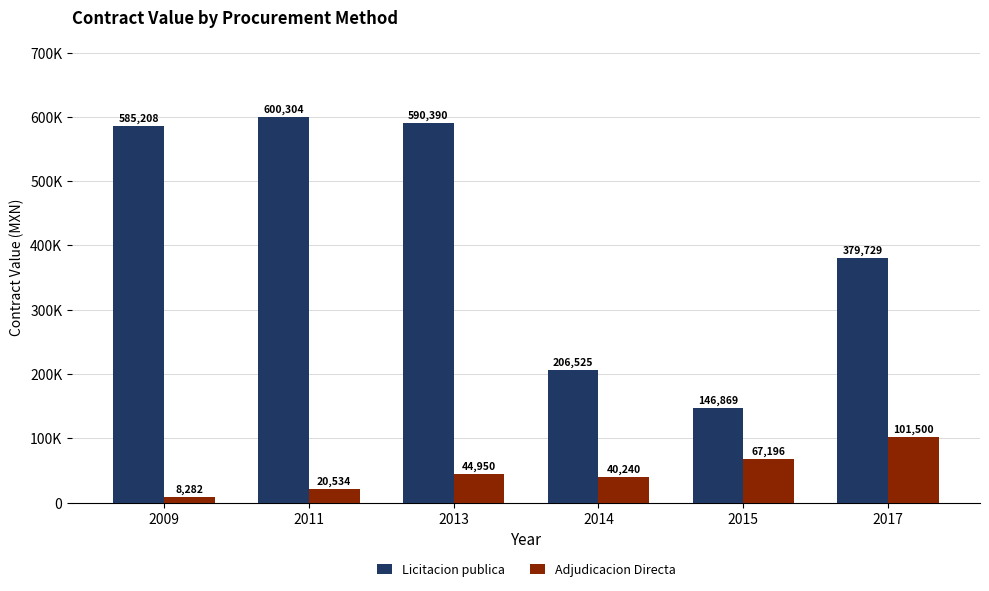

What are all the series names shown in the legend?

Licitacion publica, Adjudicacion Directa